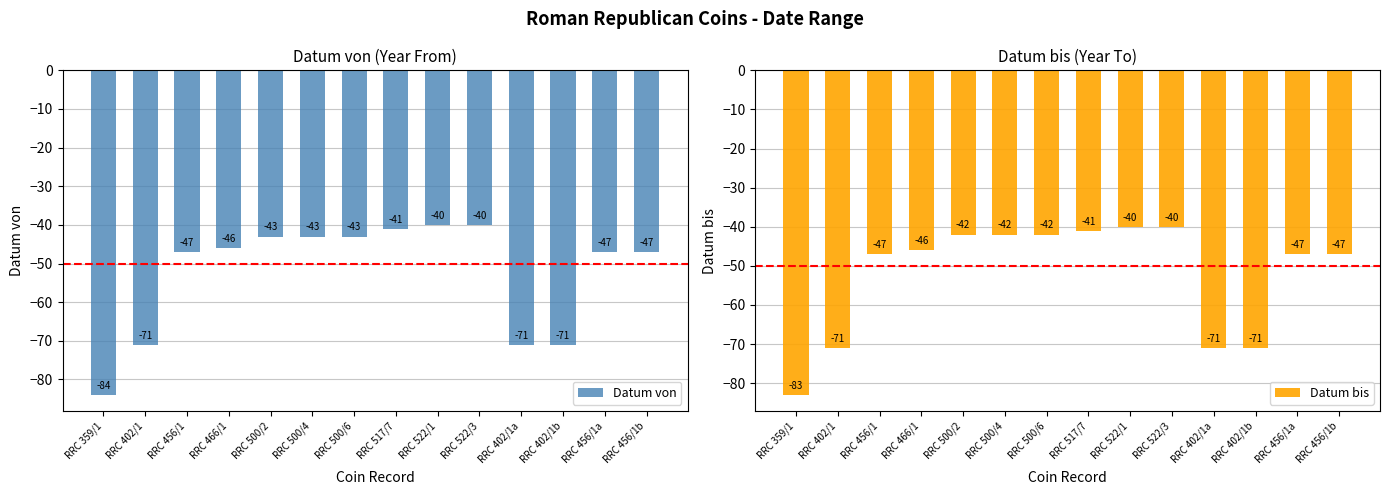

Rank the series at RRC 522/3 from highest to lowest value.

Datum von, Datum bis